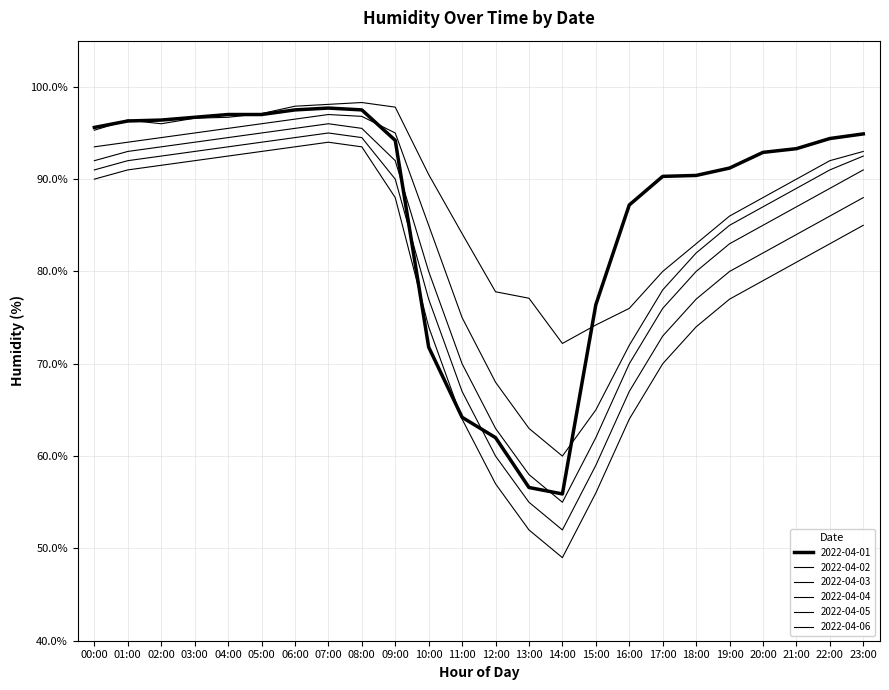

Which series ends up on top after the final intersection of 2022-04-01 and 2022-04-04?

2022-04-01